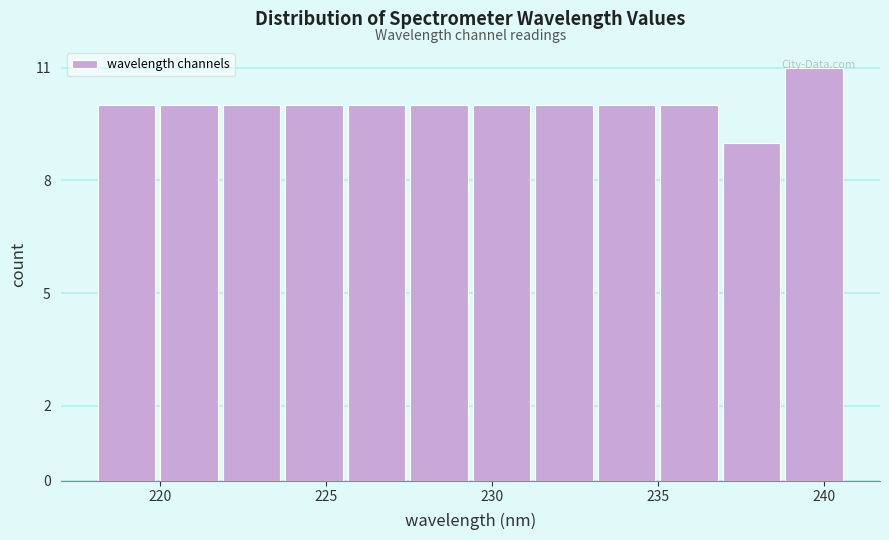

Around what value on the x-axis is the tallest bar? Give the approximate position of its centre, as read against the axis.

239.5